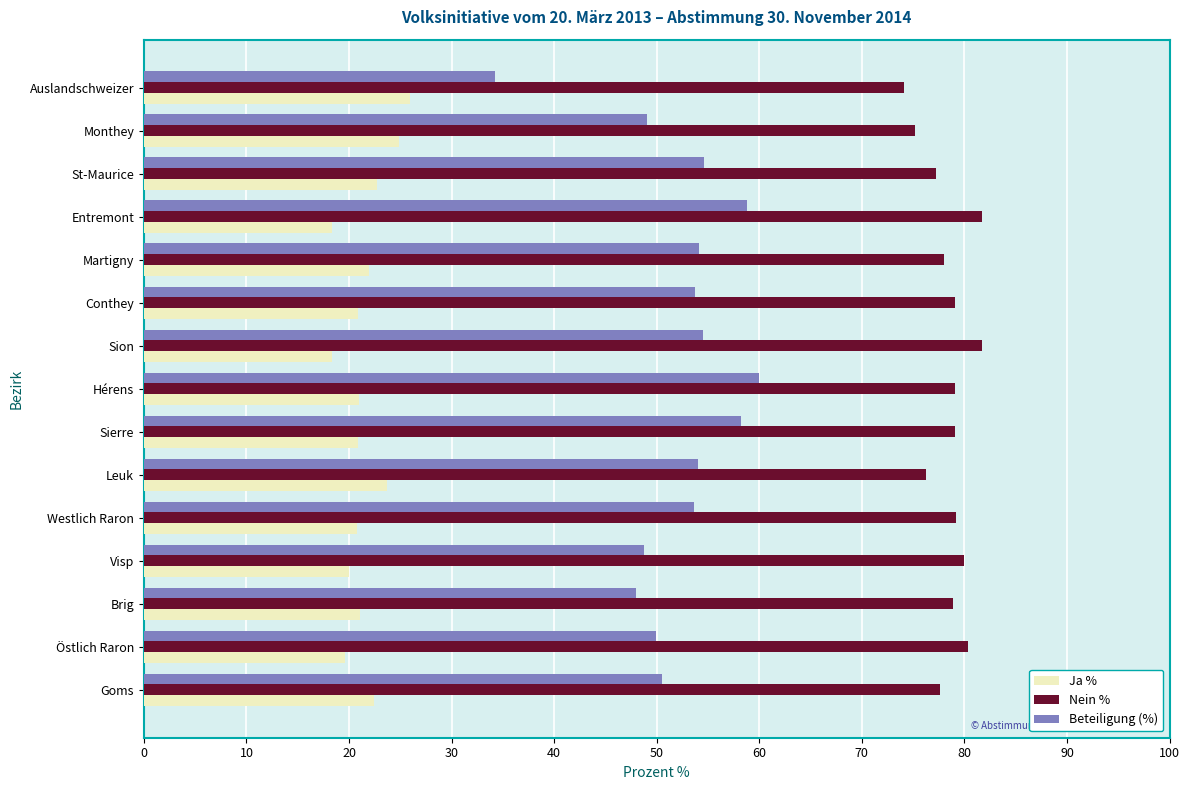

What is the total value across all series at Martigny?

154.2